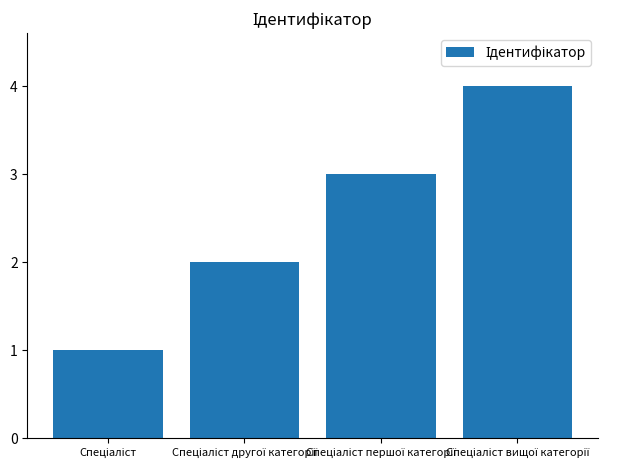

What is the maximum value shown in the chart?

4